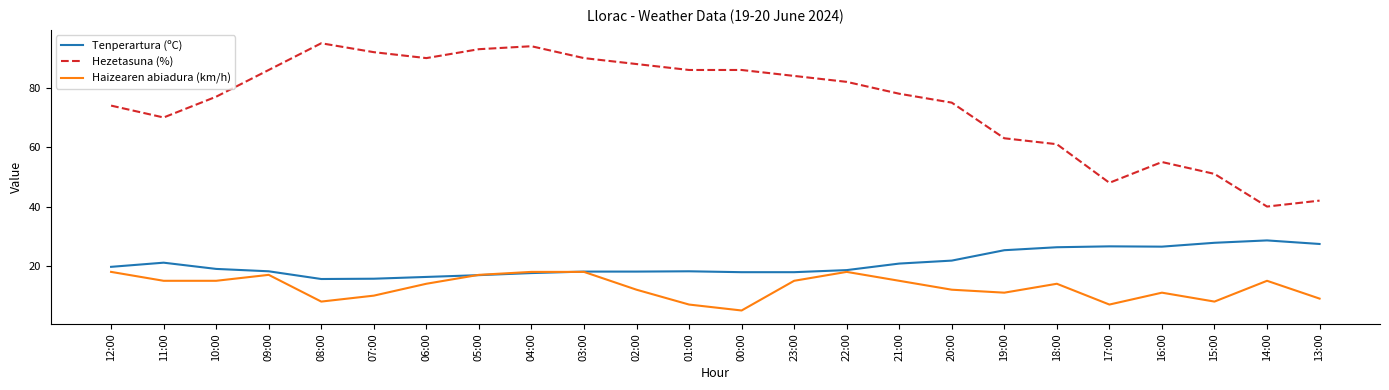

What is the greatest value displayed?

95.0